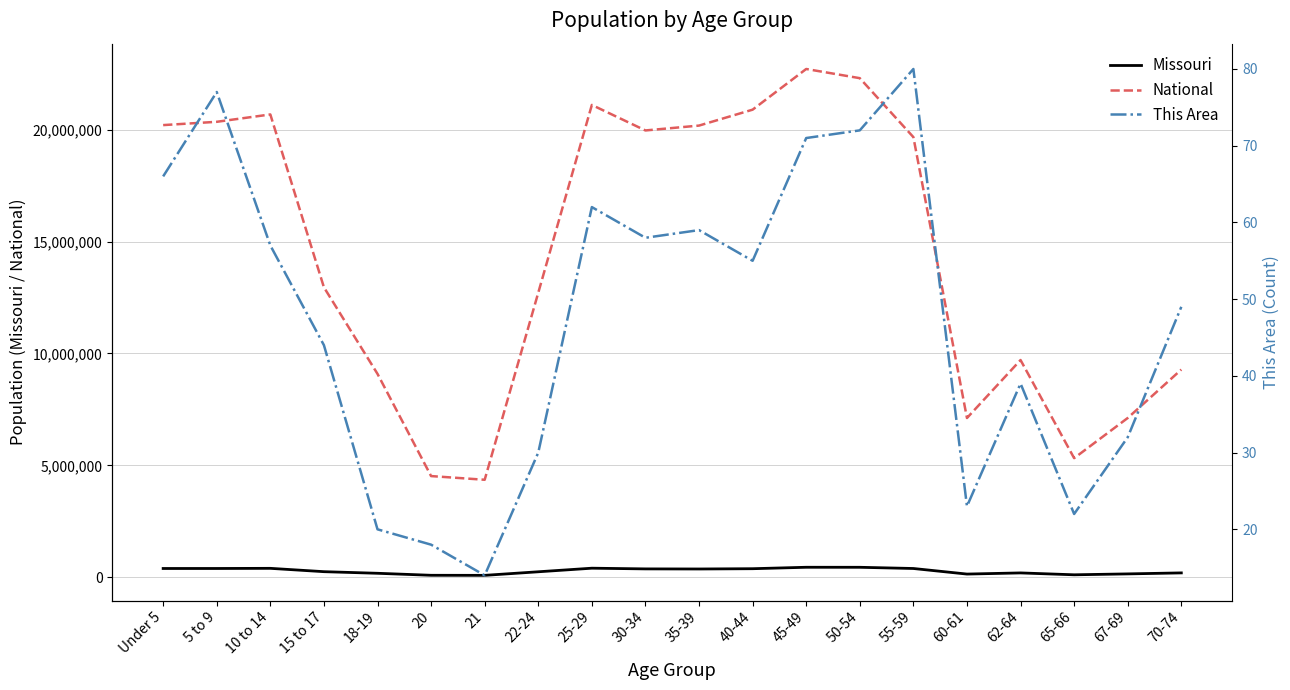

Which series has the largest total across all categories?

National